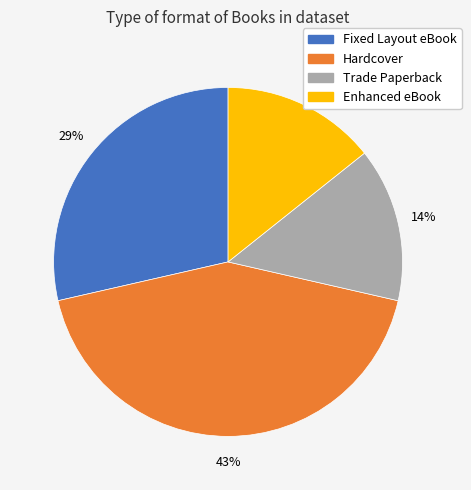

Count the number of slices in the pie.

4